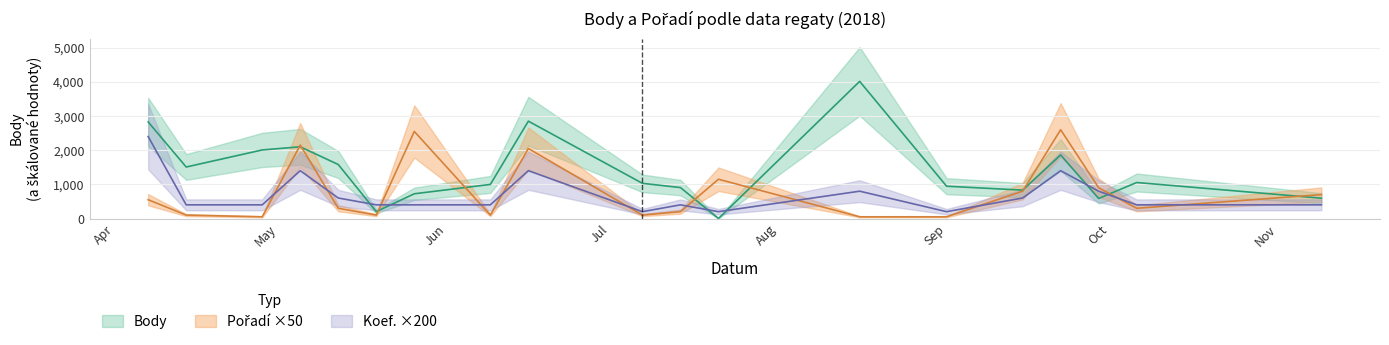

Is it true that Pořadí_scaled equals 800 at 2018-09-15?

True